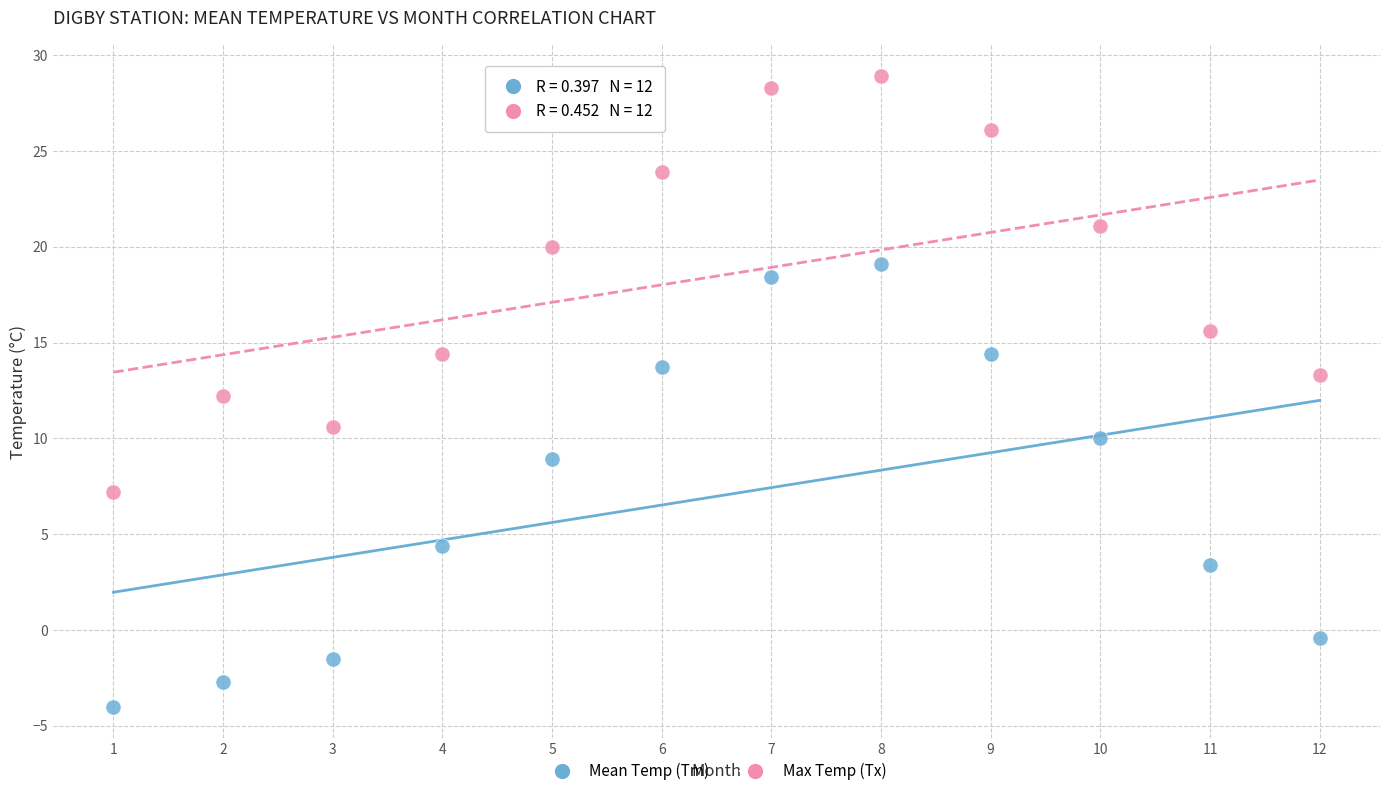

Which series contains the lowest Y value?

Mean Temp (Tm)